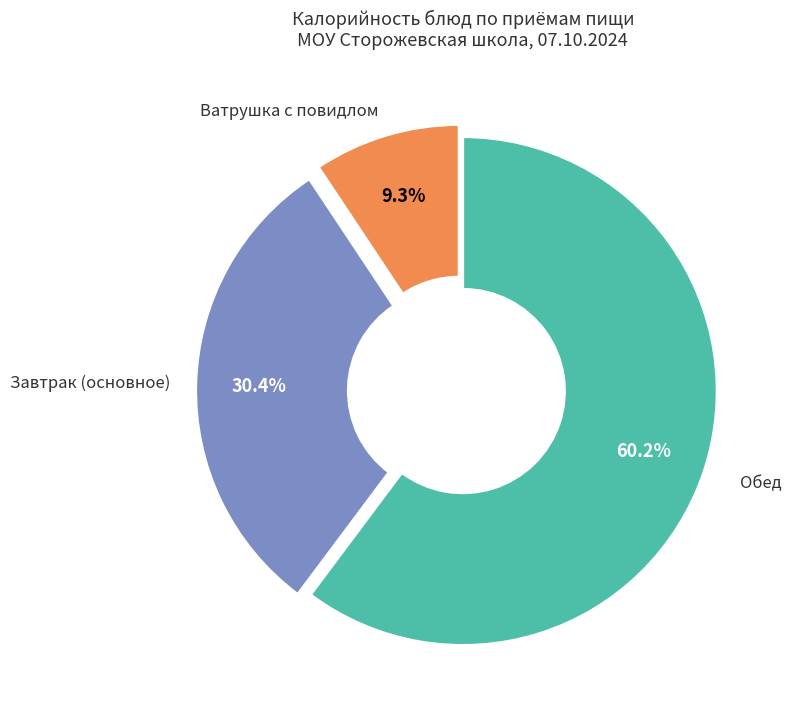

To the nearest percent, what is the difference between the largest and smallest slice percentages?

51%